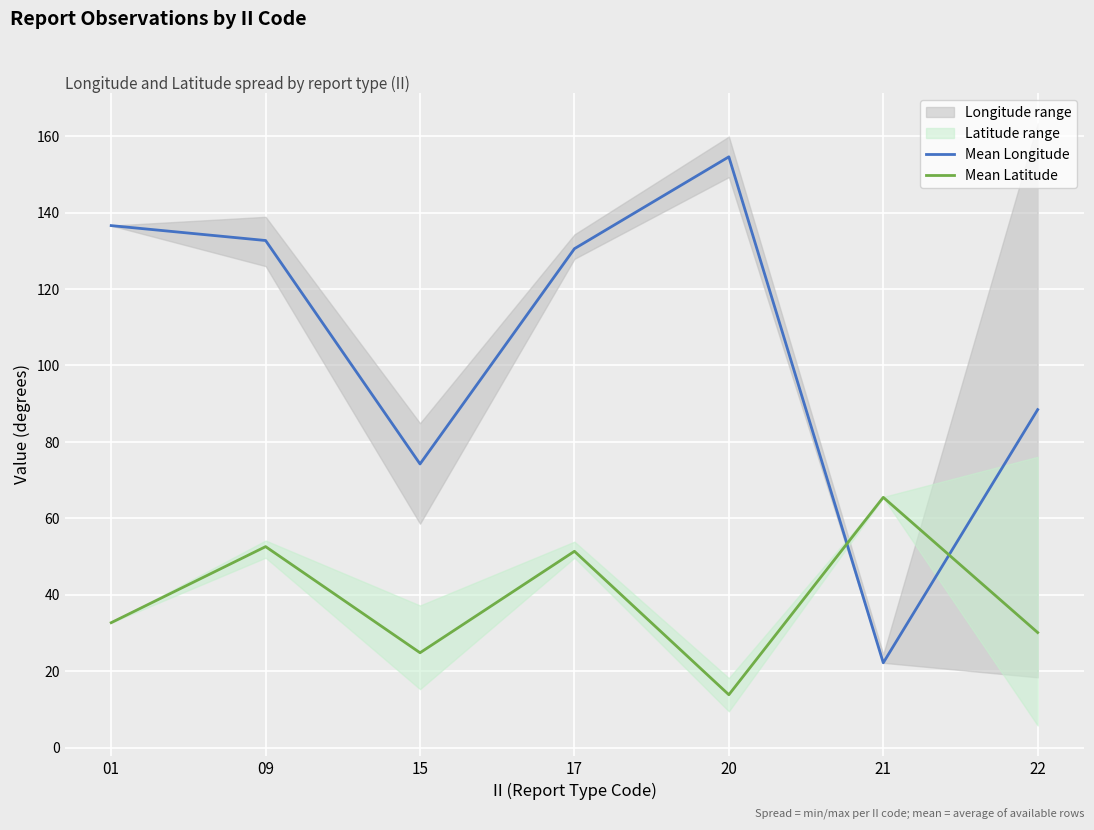

What is the difference between the Mean Longitude values at 01 and 15?

62.4